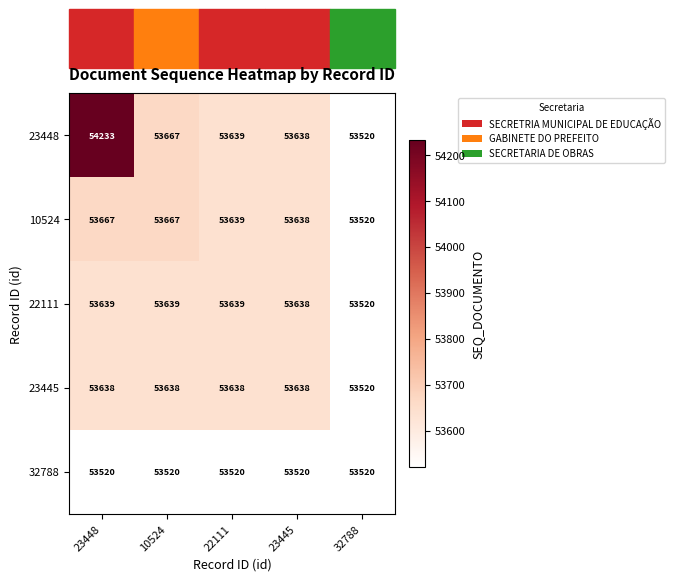

What value does the 22111 series have at 22111, to the nearest 10?

53640